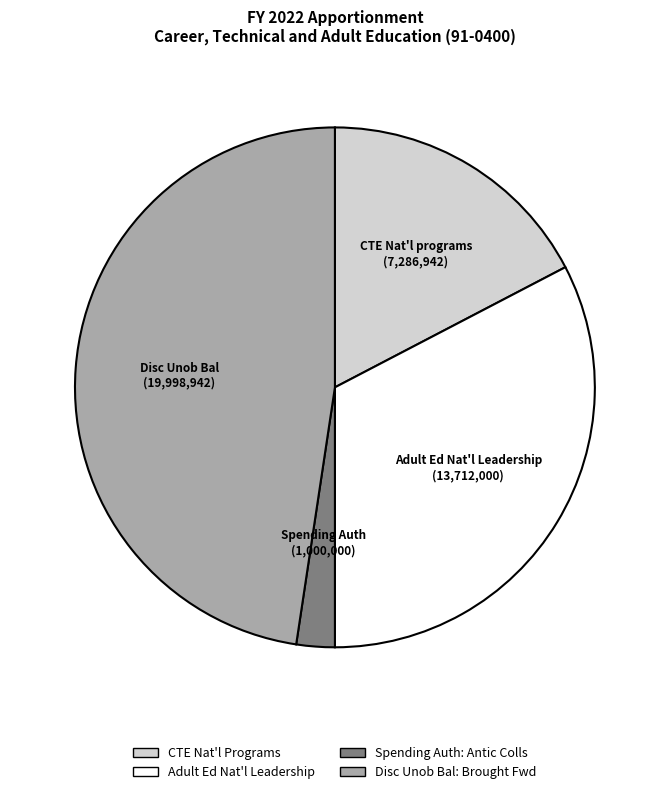

Does any single category account for the majority?

No